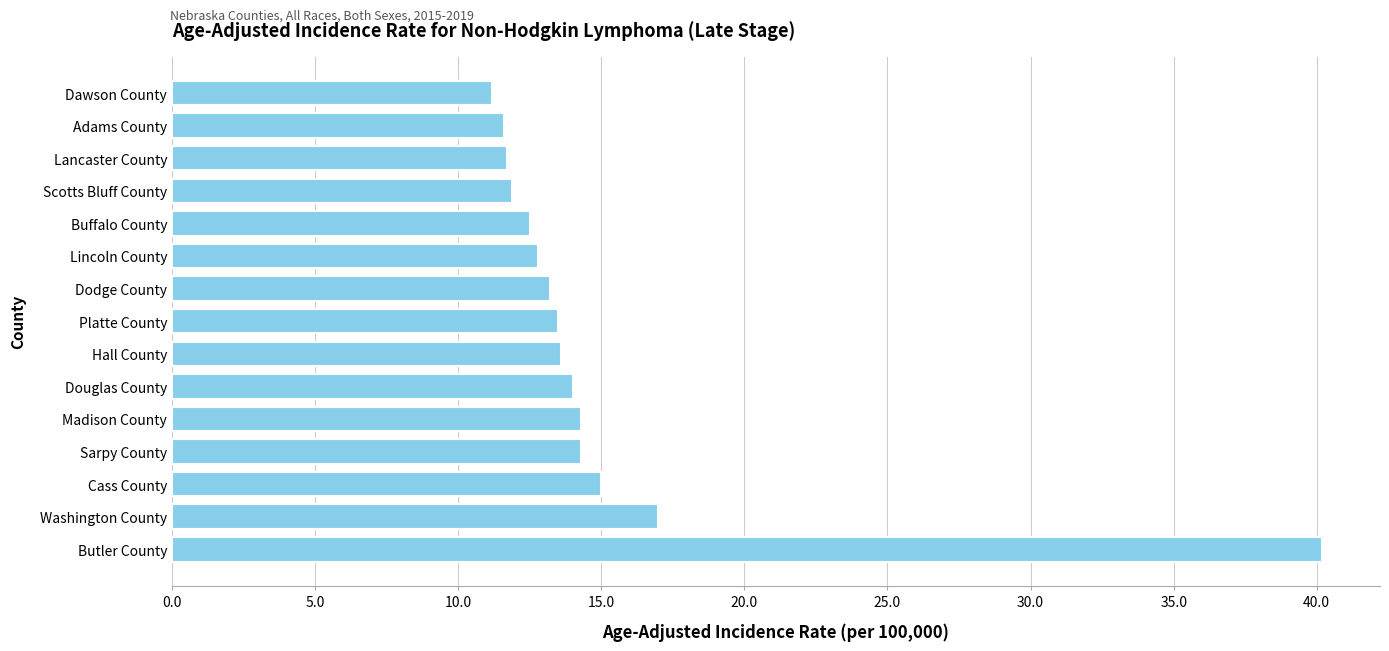

At which label is the value closest to 25?

Washington County